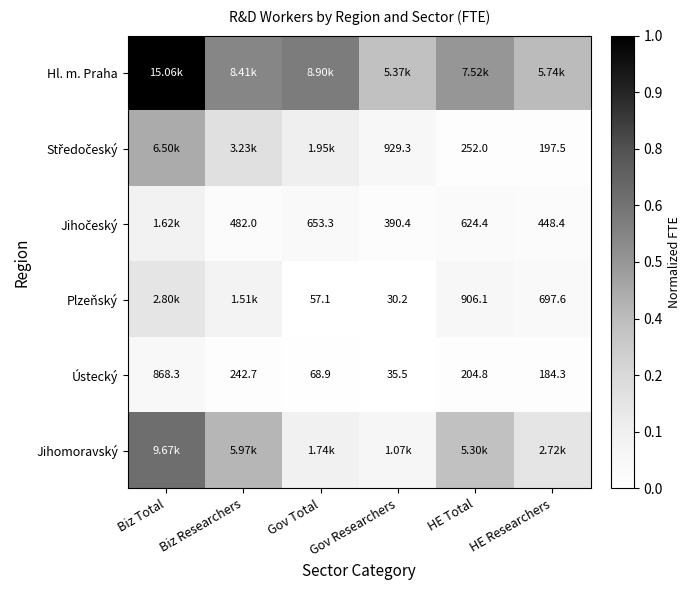

At which label does Ústecký reach its peak?

Biz Total